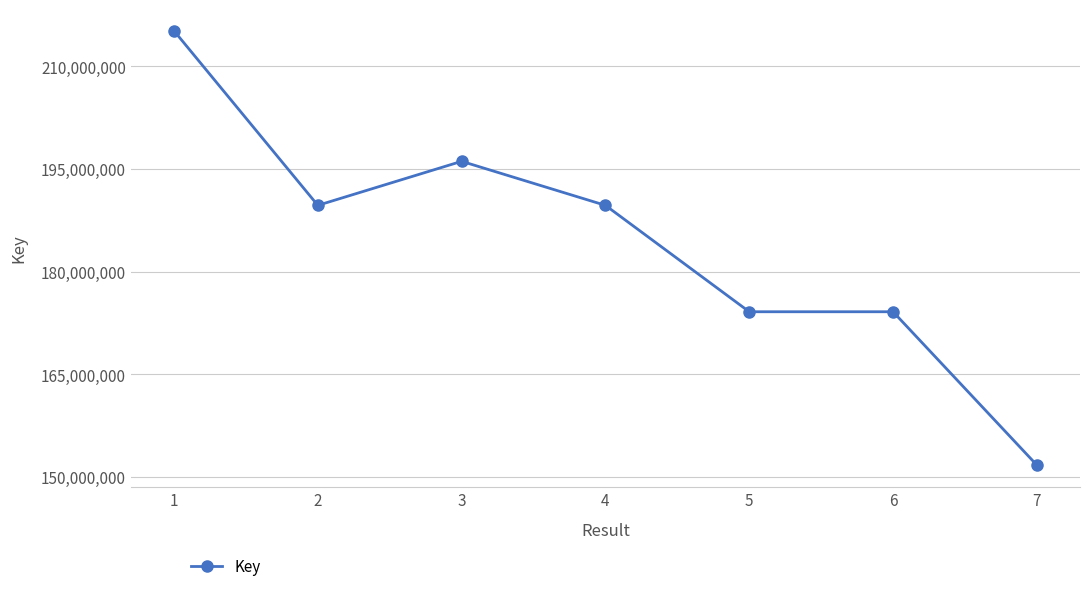

What is the value of the 3rd point from the left?

196111386